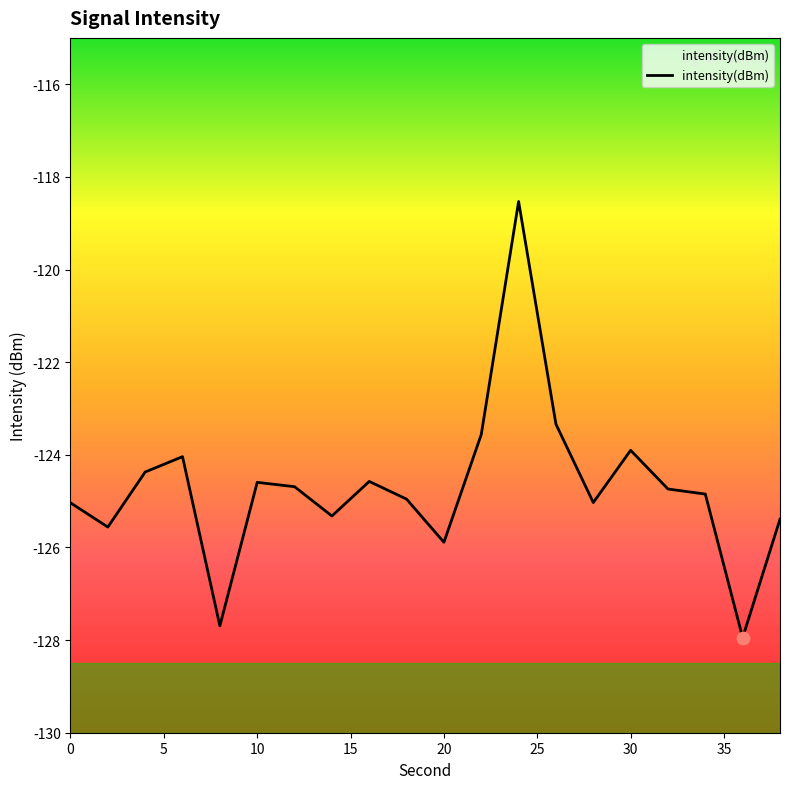

What is the change in value from 12 to 34?

-0.2